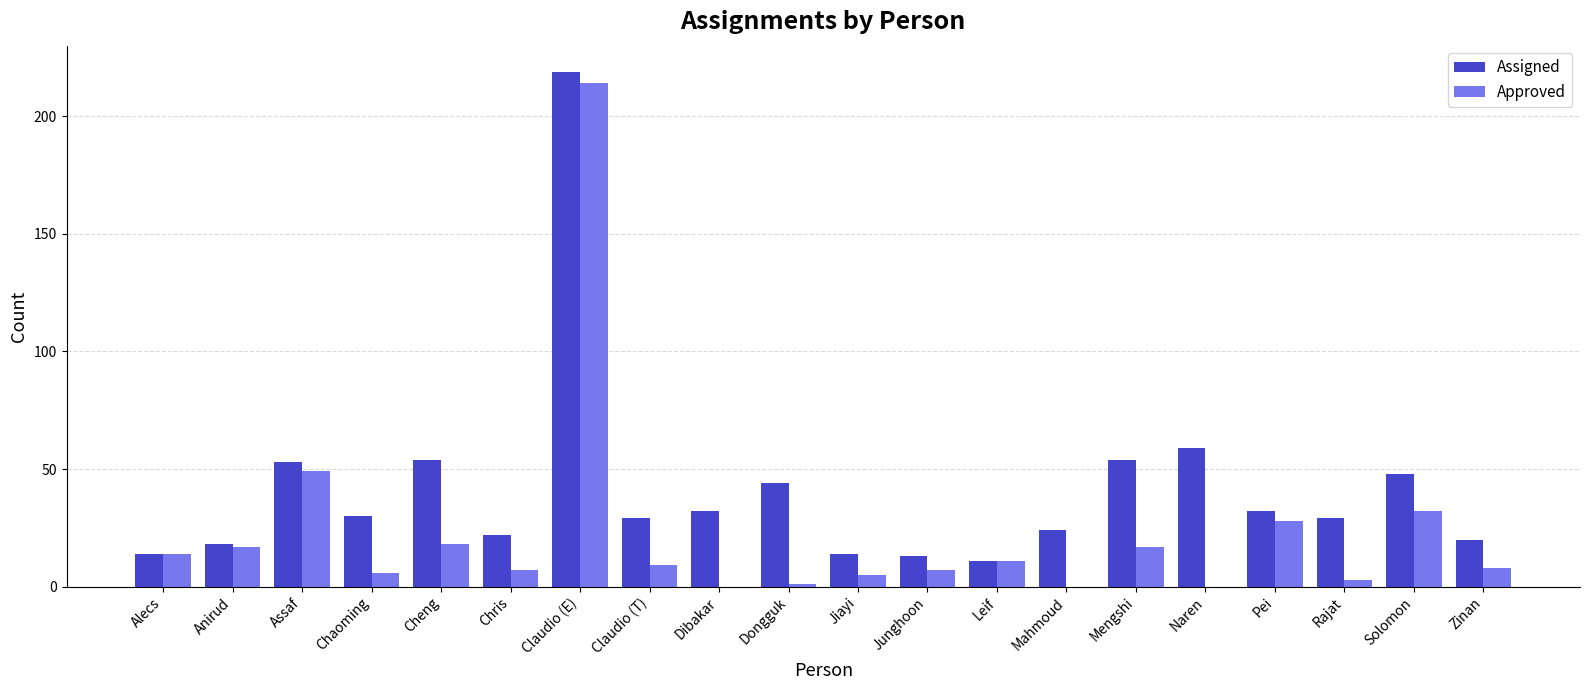

Is the value of Approved at Claudio (E) greater than the value of Assigned at Chaoming?

Yes